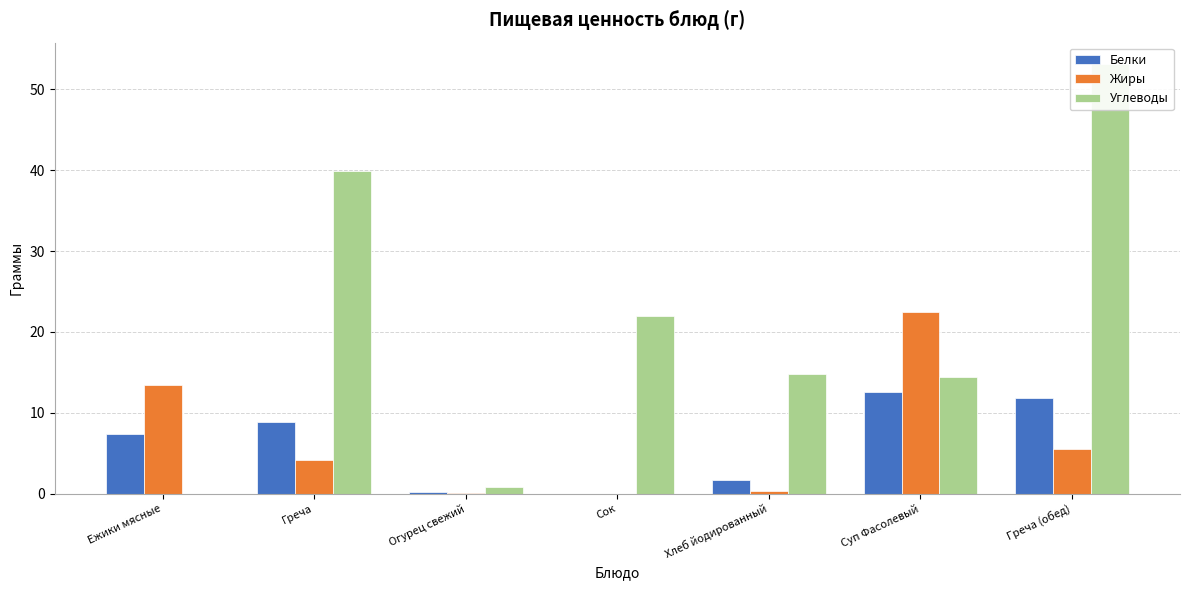

Reading left to right, what are all the values shown in this chart?

Белки: 7.4	8.9	0.2	0.0	1.7	12.6	11.9
Жиры: 13.4	4.1	0.0	0.0	0.3	22.4	5.5
Углеводы: 0.0	39.8	0.8	22.0	14.8	14.4	53.1